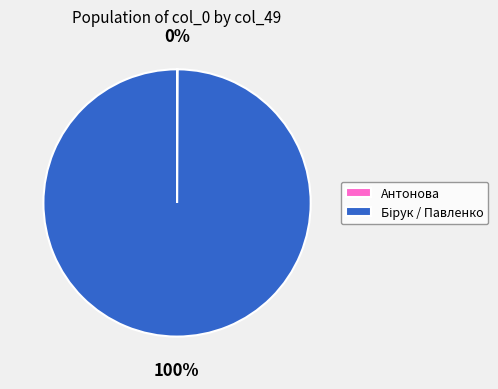

Is there any slice that represents more than half of the pie?

Yes